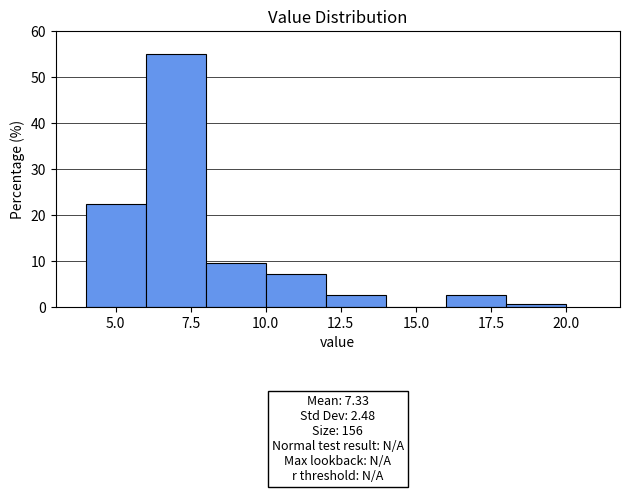

Over which range of the x-axis is the bar tallest?

6 to 8